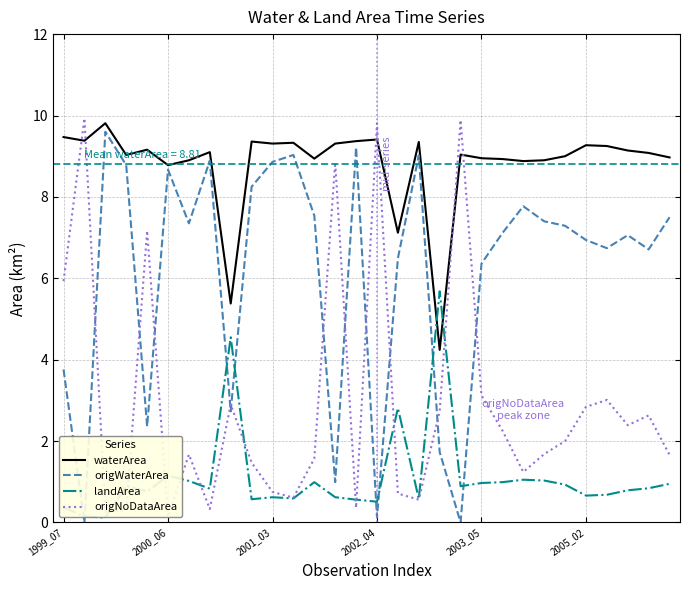

How many data points in origNoDataArea are less than 2?

15